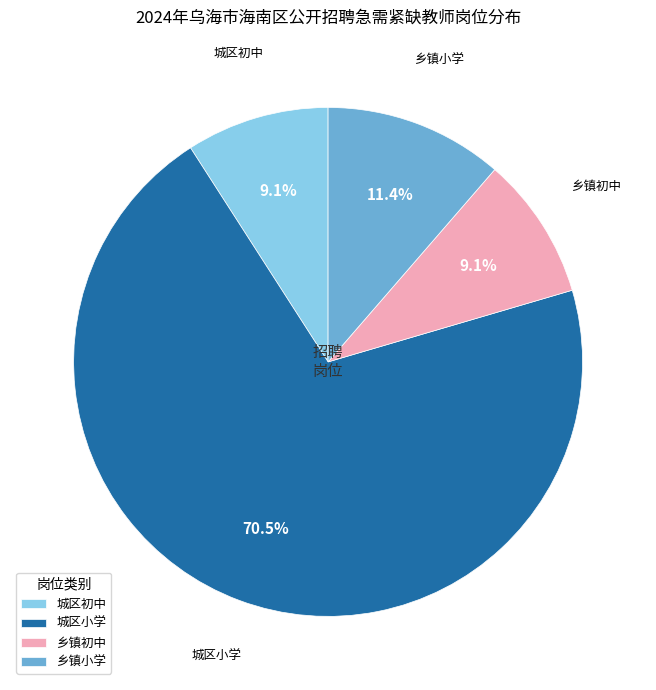

Which category has the biggest portion of the pie?

城区小学